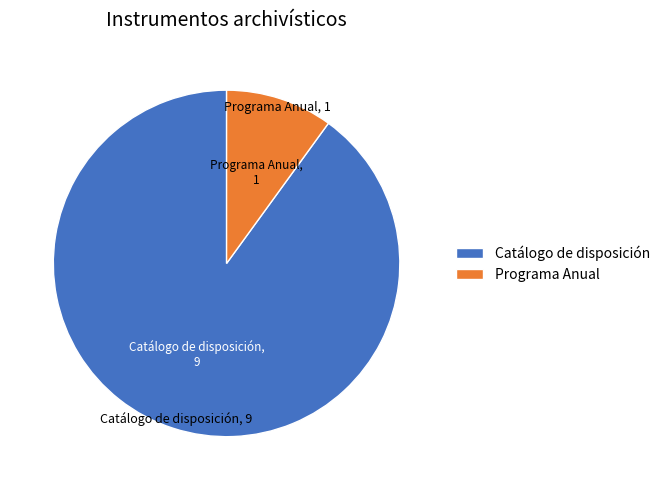

Is the sum of Catálogo de disposición and Programa Anual greater than half?

Yes